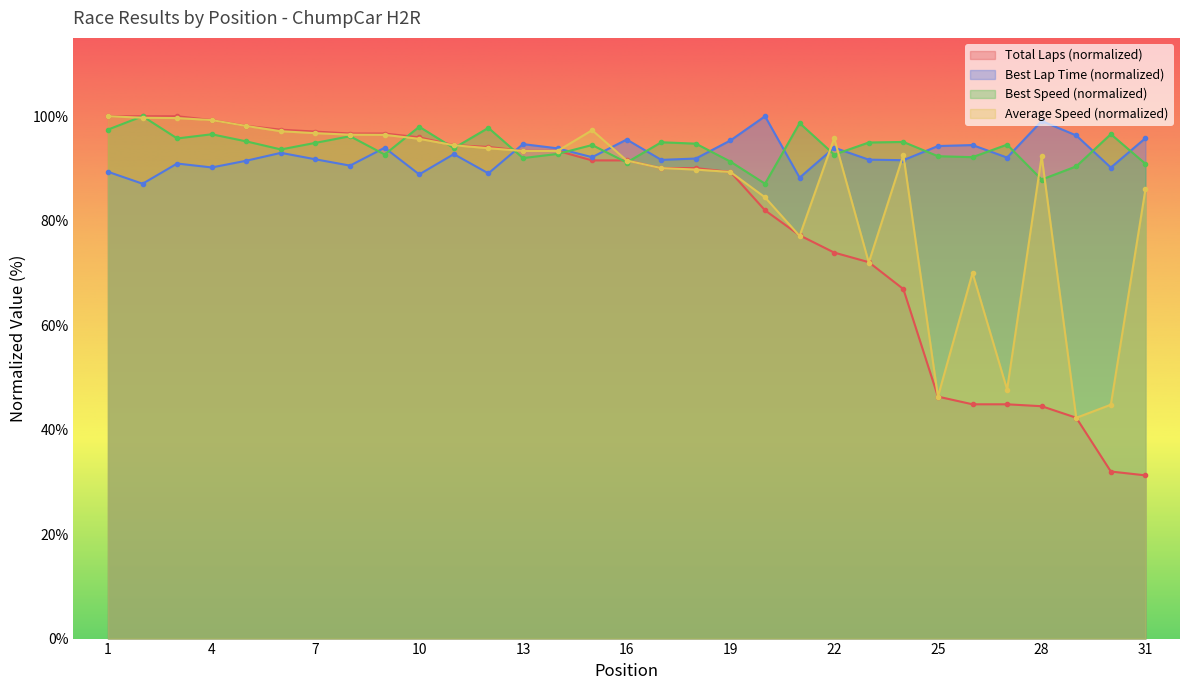

At which label does Average Speed reach its minimum?

29